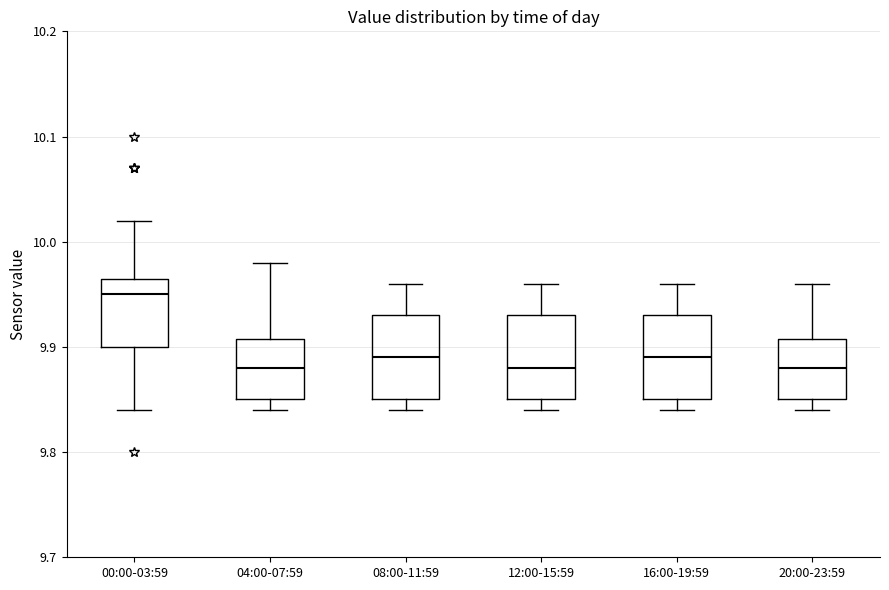

Reading left to right, read every box against the y-axis: the position of its median line, the range the box covers, and the ends of its whiskers. The values are not printed on the chart, so give them approximately, as read against the axis.

00:00-03:59: median 9.95, box 9.90 to 9.97, whiskers 9.84 to 10.02
04:00-07:59: median 9.88, box 9.85 to 9.91, whiskers 9.84 to 9.98
08:00-11:59: median 9.89, box 9.85 to 9.93, whiskers 9.84 to 9.96
12:00-15:59: median 9.88, box 9.85 to 9.93, whiskers 9.84 to 9.96
16:00-19:59: median 9.89, box 9.85 to 9.93, whiskers 9.84 to 9.96
20:00-23:59: median 9.88, box 9.85 to 9.91, whiskers 9.84 to 9.96